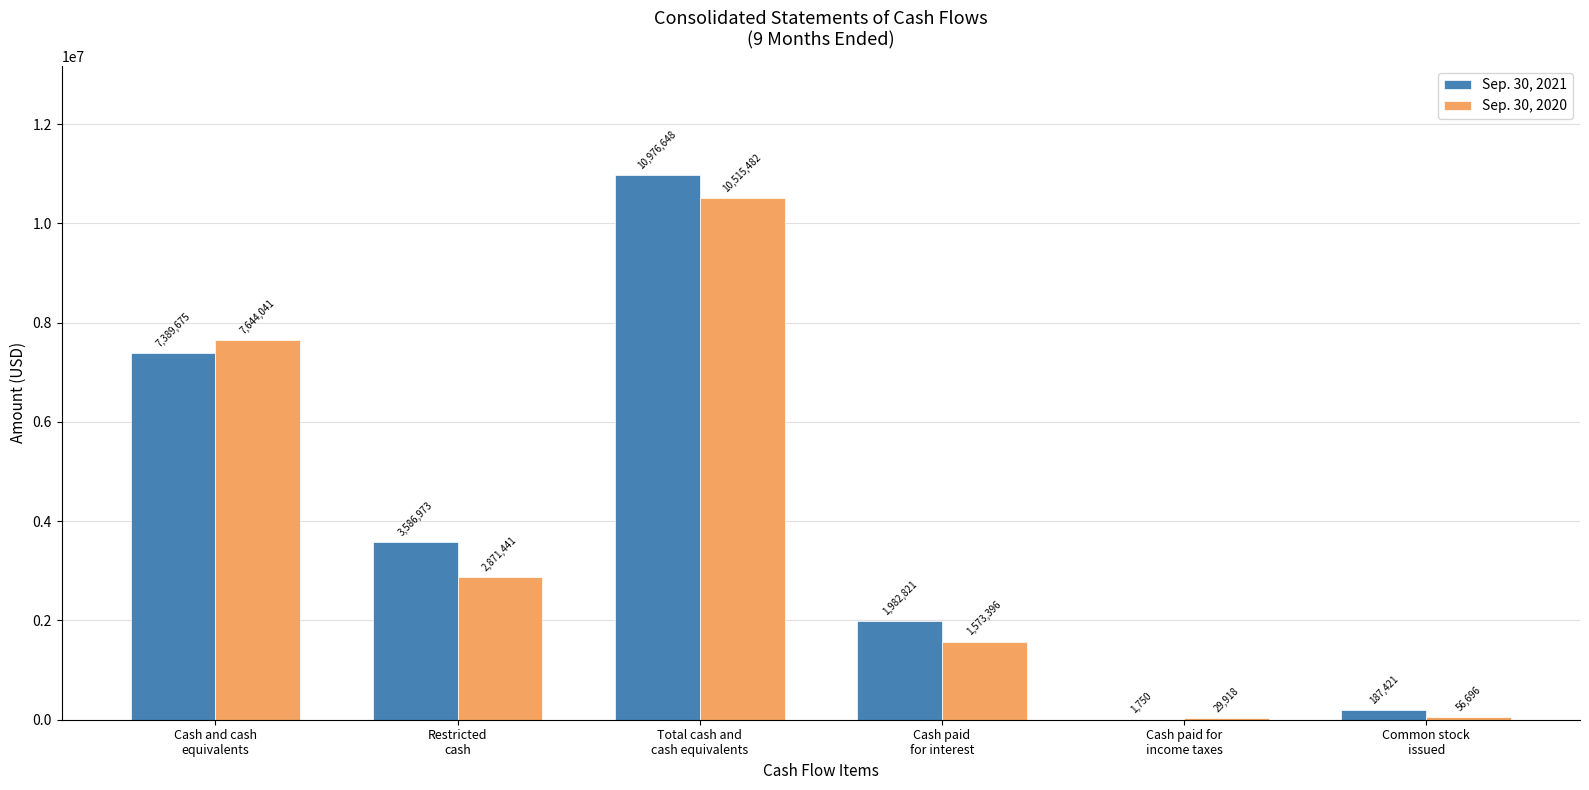

Reading left to right, what are all the values shown in this chart?

Sep. 30, 2021: Cash and cash
equivalents=7389675	Restricted
cash=3586973	Total cash and
cash equivalents=10976648	Cash paid
for interest=1982821	Cash paid for
income taxes=1750	Common stock
issued=187421
Sep. 30, 2020: Cash and cash
equivalents=7644041	Restricted
cash=2871441	Total cash and
cash equivalents=10515482	Cash paid
for interest=1573396	Cash paid for
income taxes=29918	Common stock
issued=56696